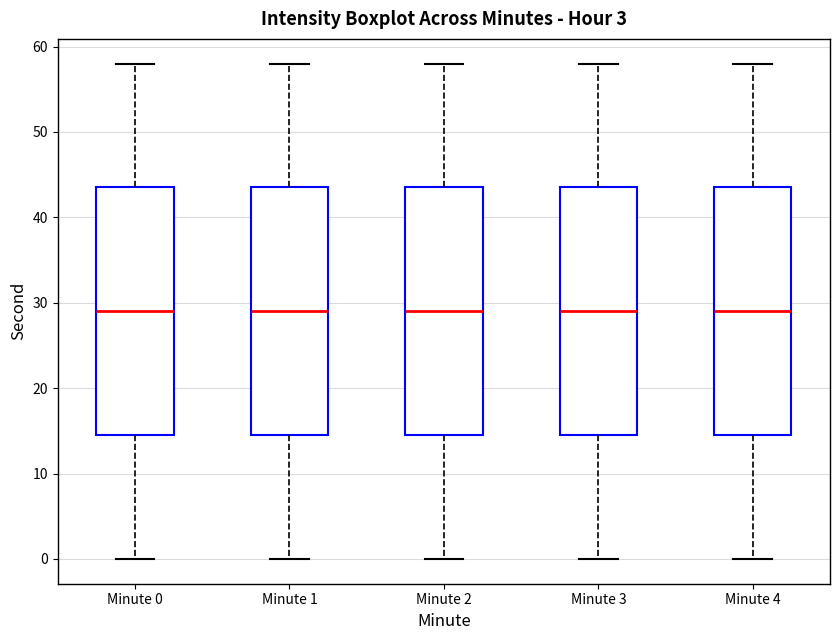

Where is the lower edge of the box for Minute 3 on the y-axis? The values are not printed on the chart, so give them approximately, as read against the axis.

15